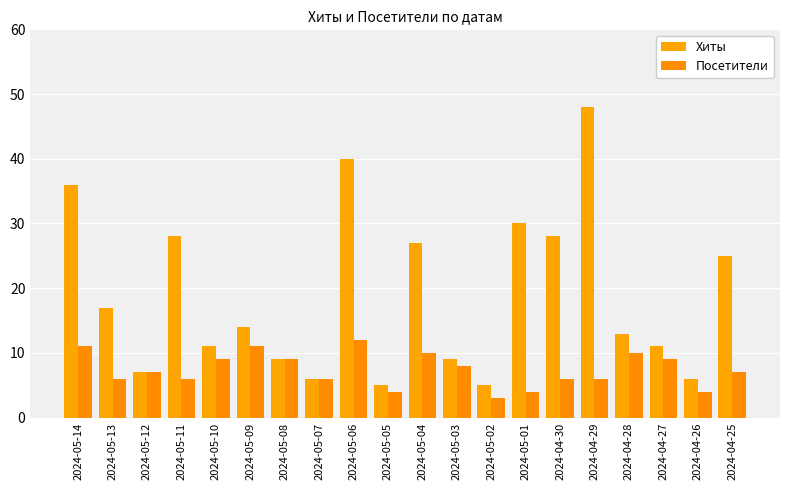

Where does the Хиты series first go above 14?

2024-05-14